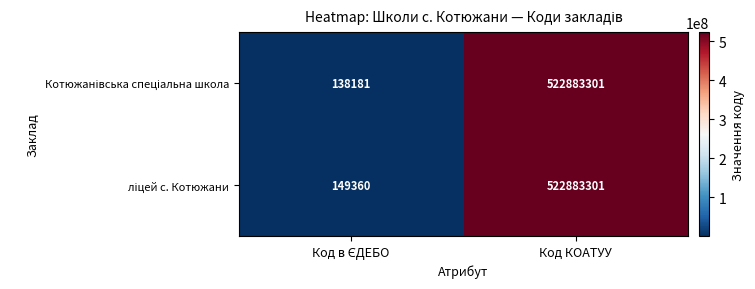

Which category has the highest value across all series?

Код КОАТУУ